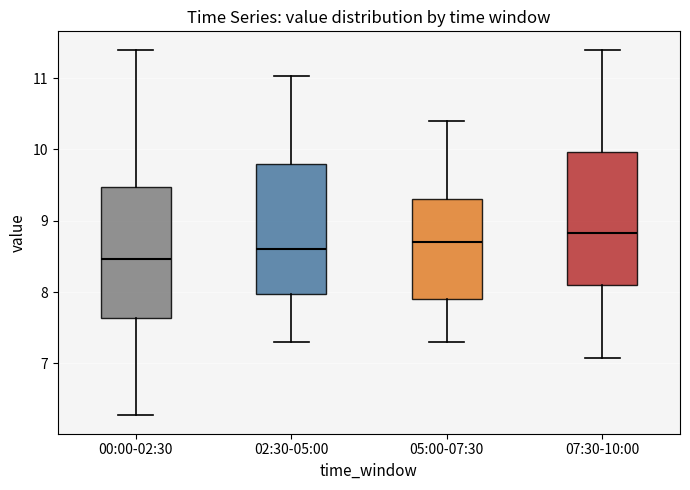

Reading left to right, read every box against the y-axis: the position of its median line, the range the box covers, and the ends of its whiskers. The values are not printed on the chart, so give them approximately, as read against the axis.

00:00-02:30: median 8.5, box 7.6 to 9.5, whiskers 6.3 to 11.4
02:30-05:00: median 8.6, box 8.0 to 9.8, whiskers 7.3 to 11.0
05:00-07:30: median 8.7, box 7.9 to 9.3, whiskers 7.3 to 10.4
07:30-10:00: median 8.8, box 8.1 to 10.0, whiskers 7.1 to 11.4